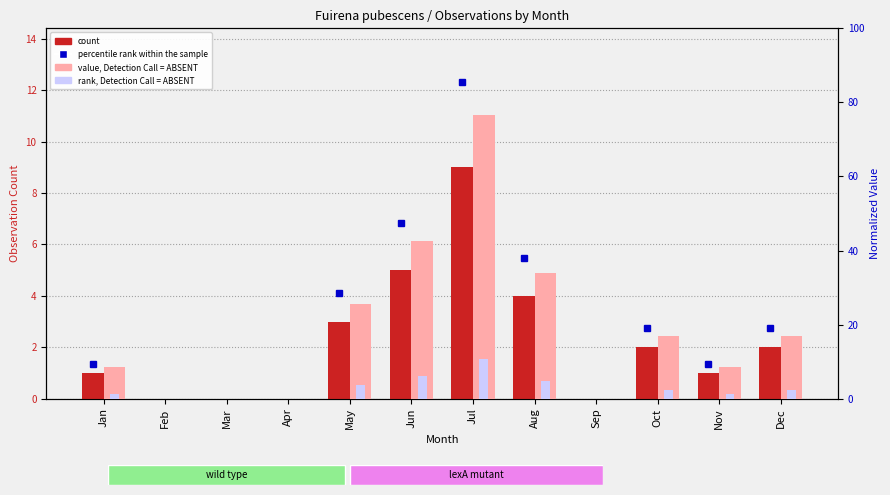

What is the difference between the maximum and minimum values in the count series?

9.0